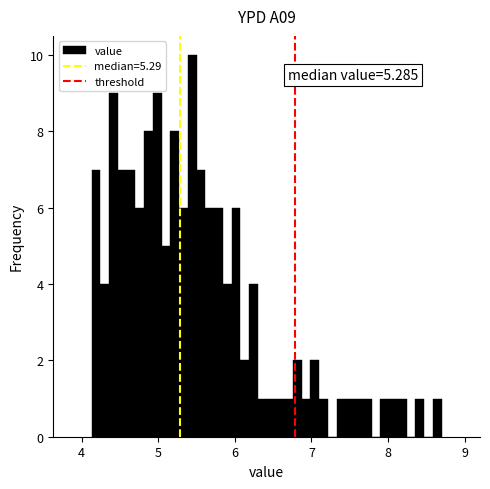

Around what value on the x-axis is the tallest bar? Give the approximate position of its centre, as read against the axis.

5.4